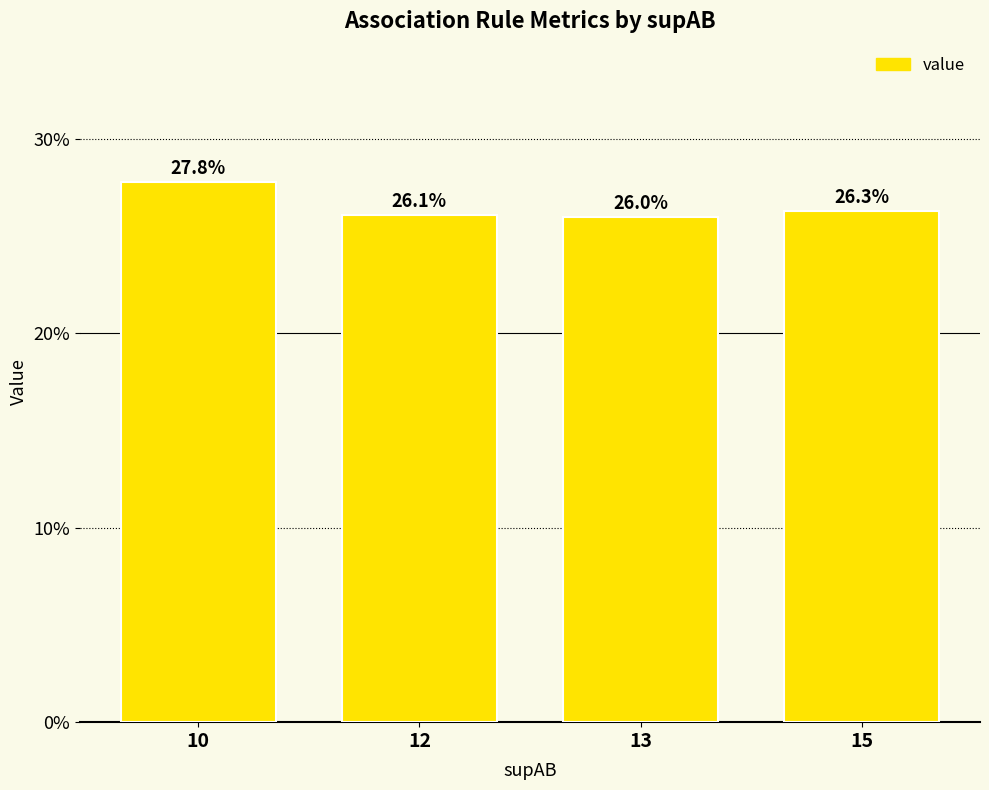

Is it true that the value at 10 is 0.2?

False